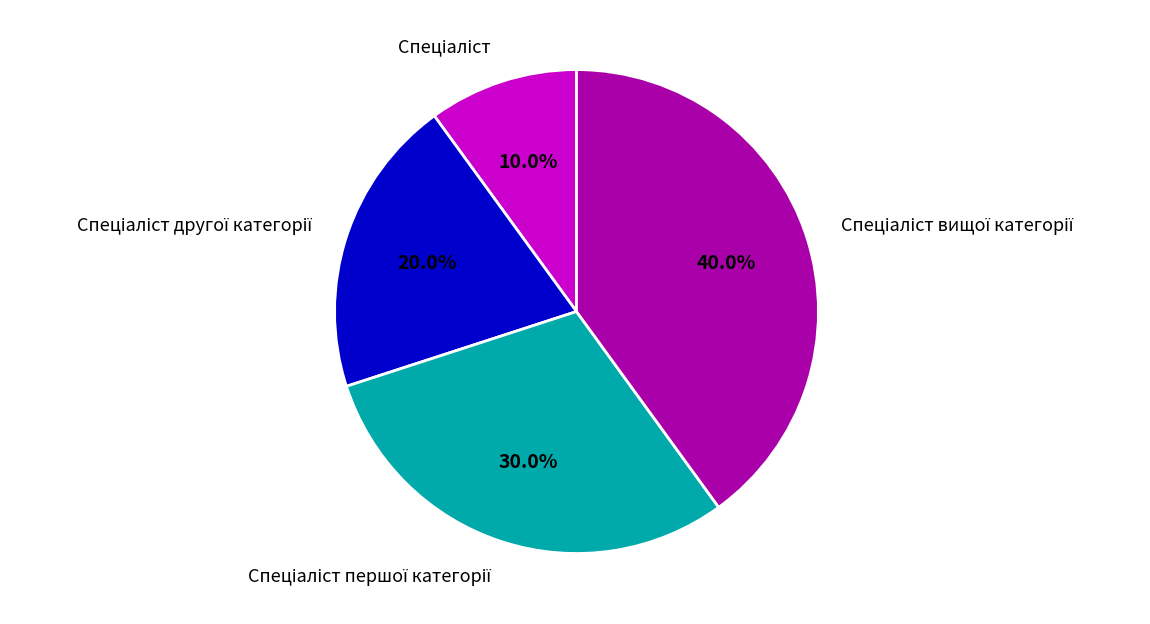

Is there a majority slice in this chart?

No